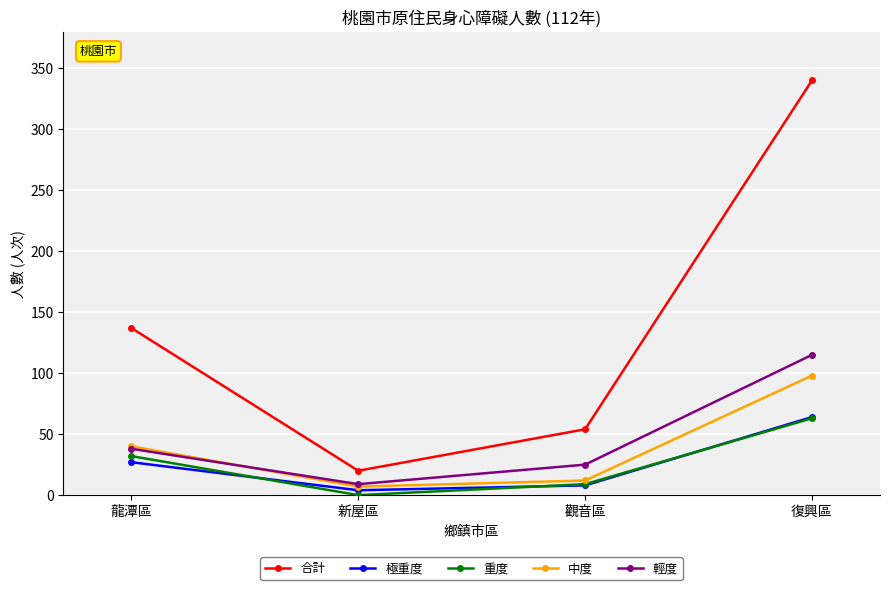

What is the total value across all series at 觀音區?

108